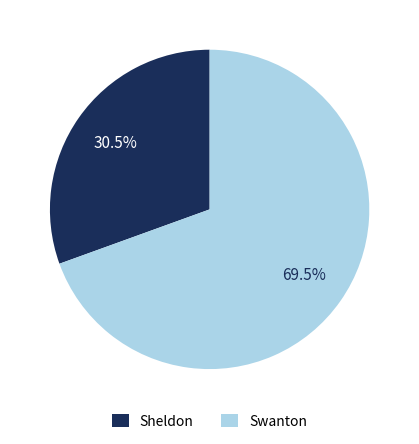

Which slice is the smallest?

Sheldon